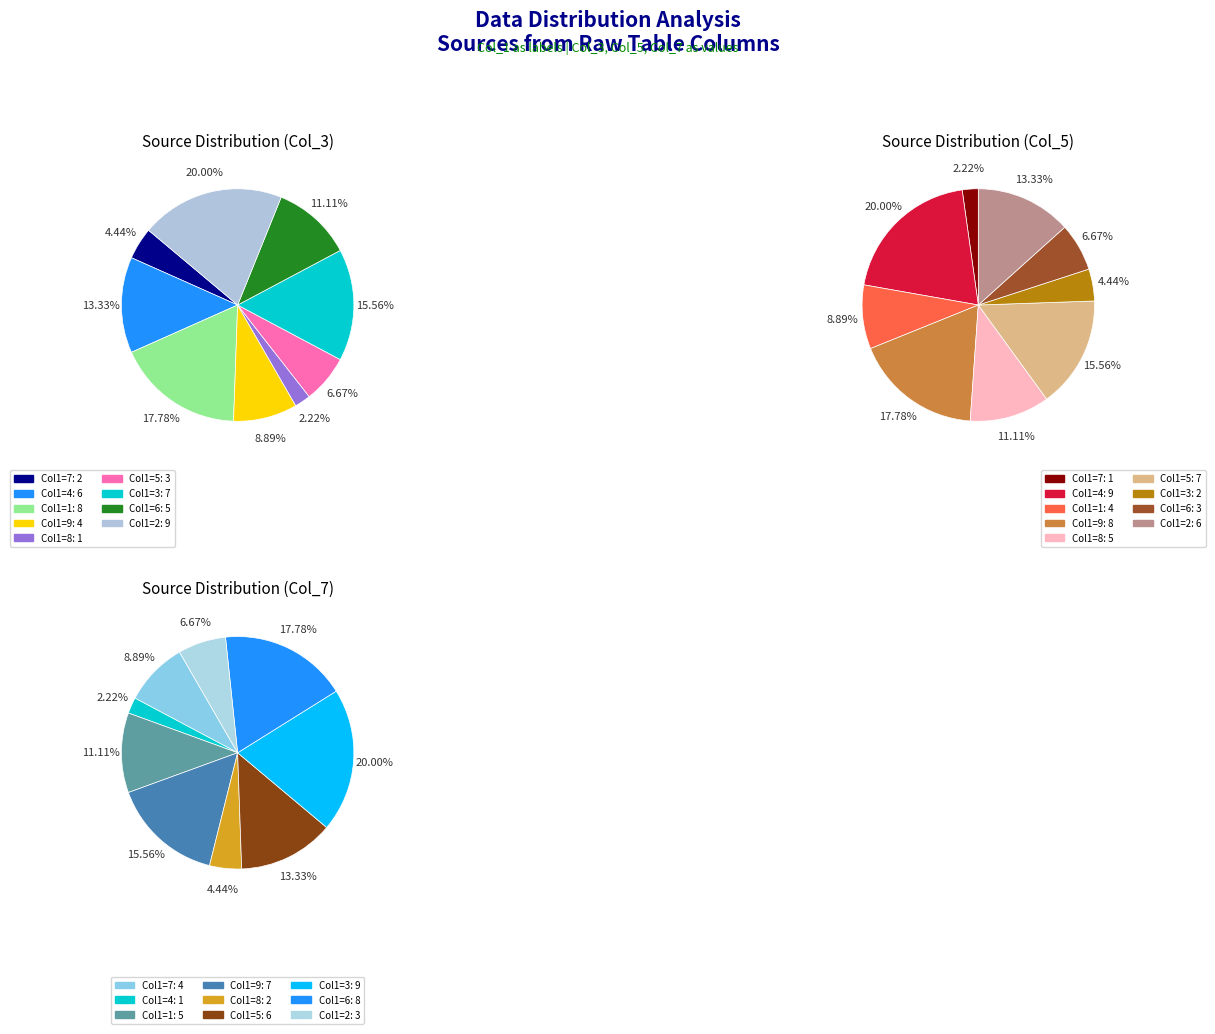

How many slices are in this pie chart?

9